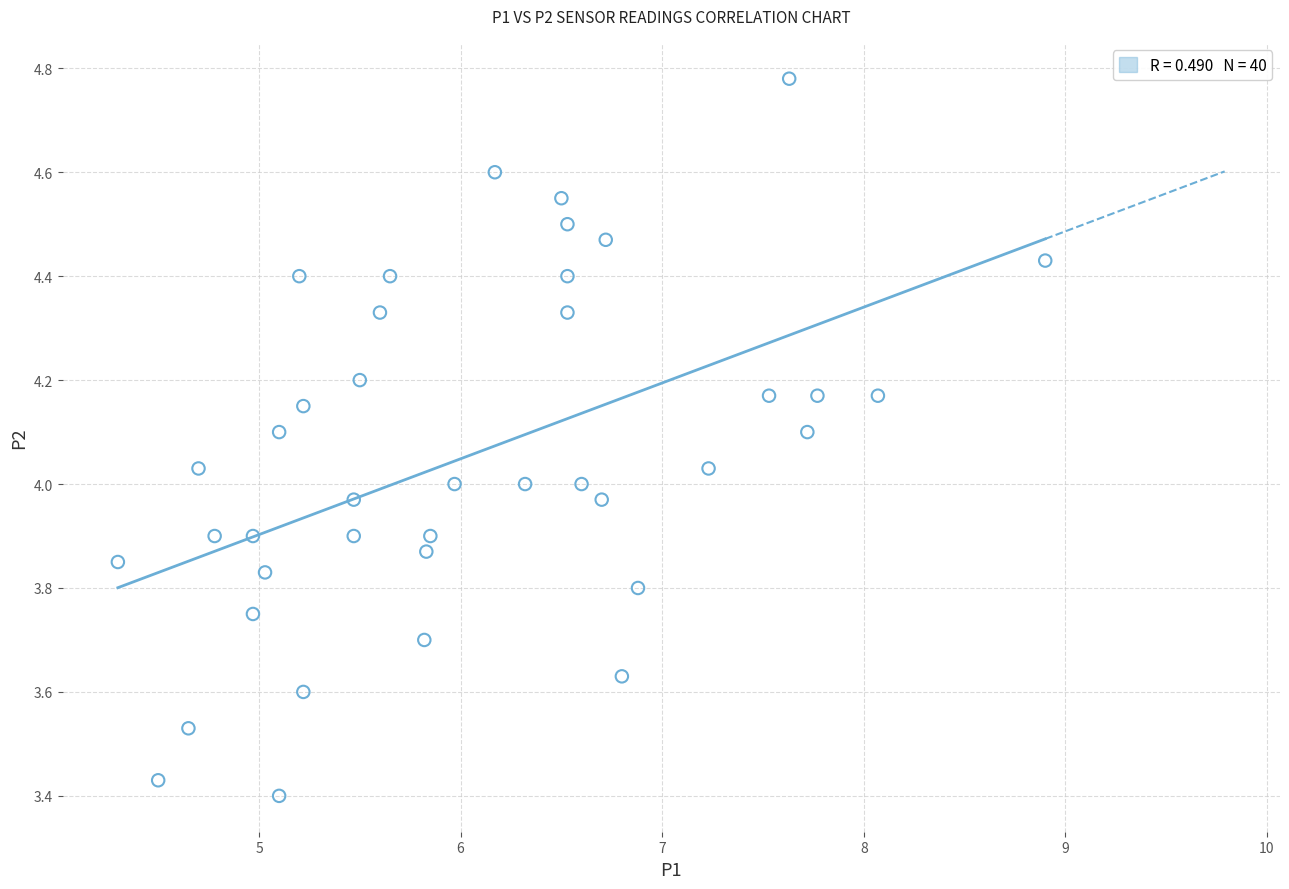

What is the range of Y values (max minus min)?

1.4